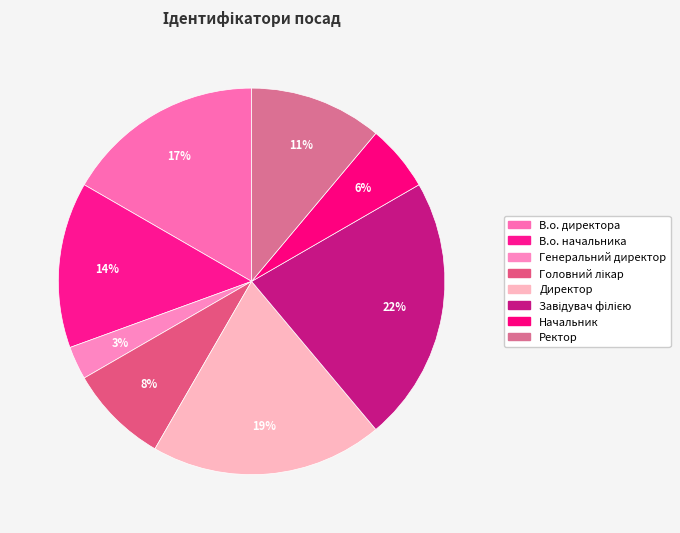

To the nearest percent, what portion does Директор represent?

19%